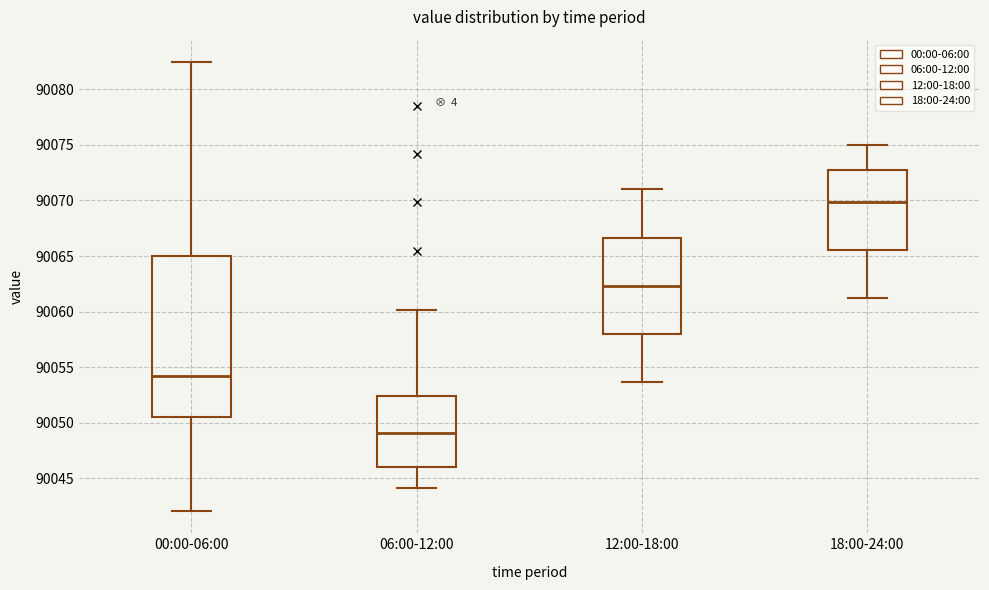

Comparing the boxes themselves (not the whiskers), which one is the tallest?

00:00-06:00